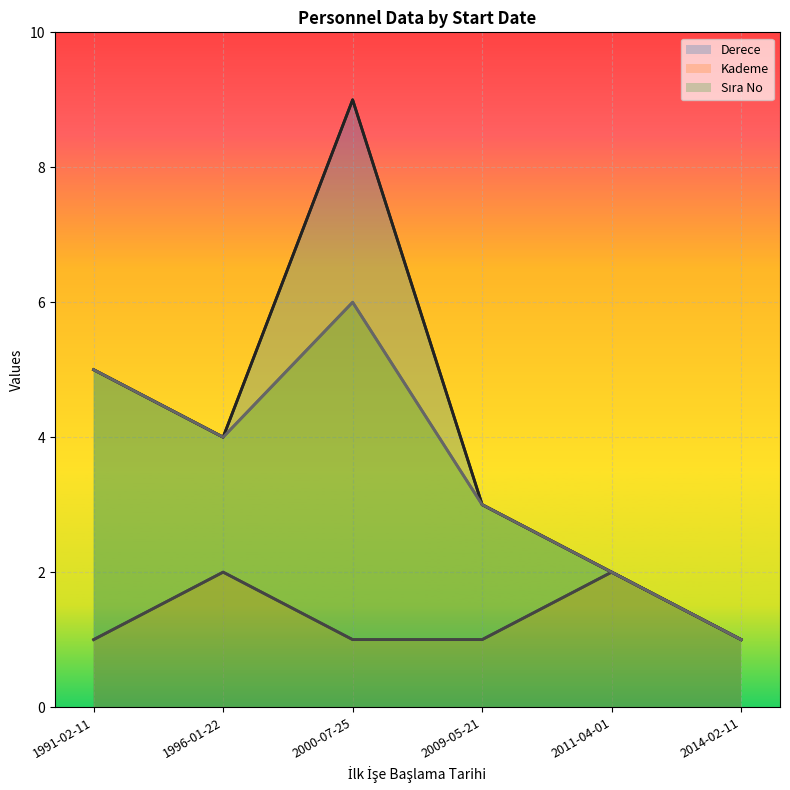

What position from the right is 2011-04-01?

2